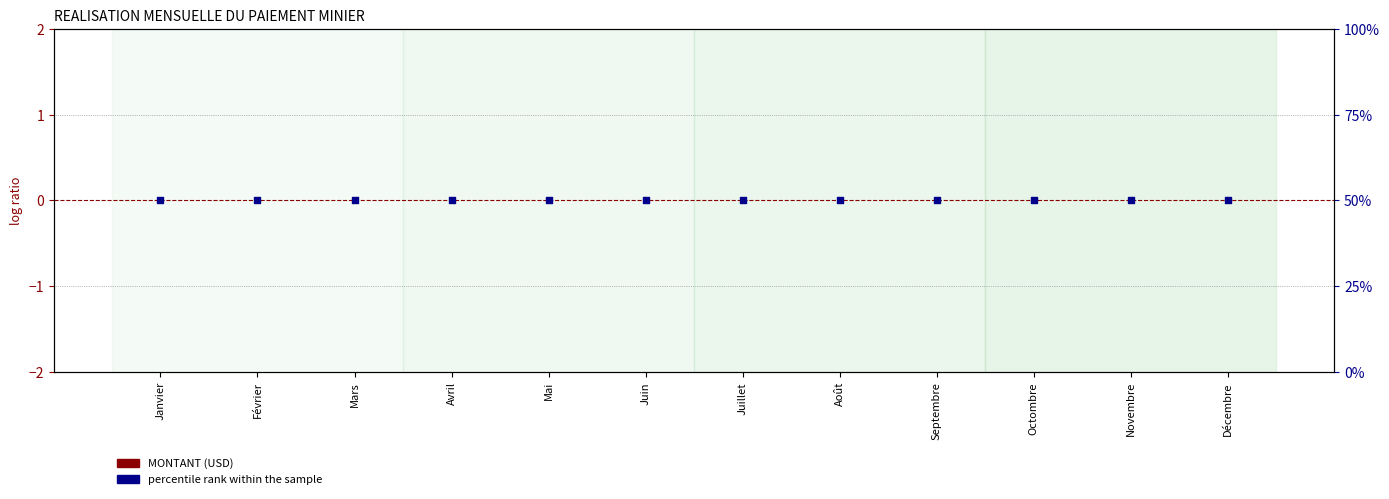

Which series reaches the minimum Y coordinate?

MONTANT (USD)